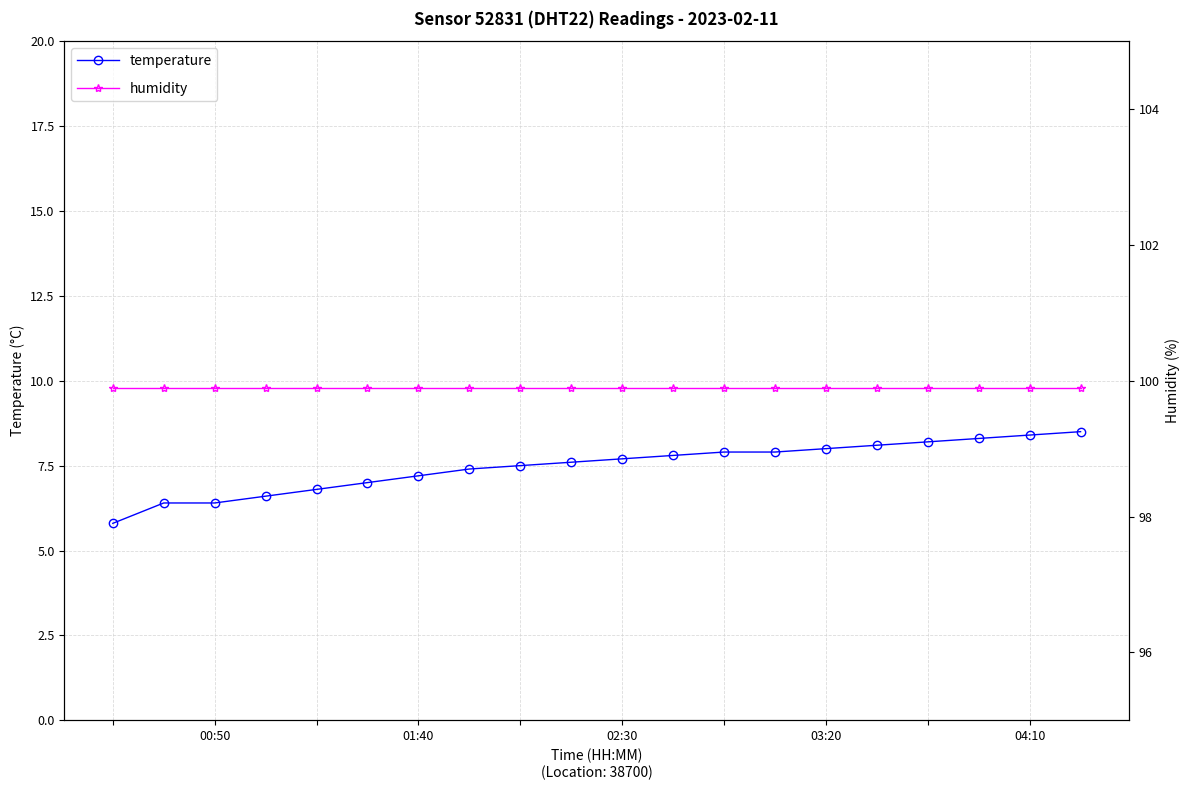

What is the minimum value for temperature?

5.8